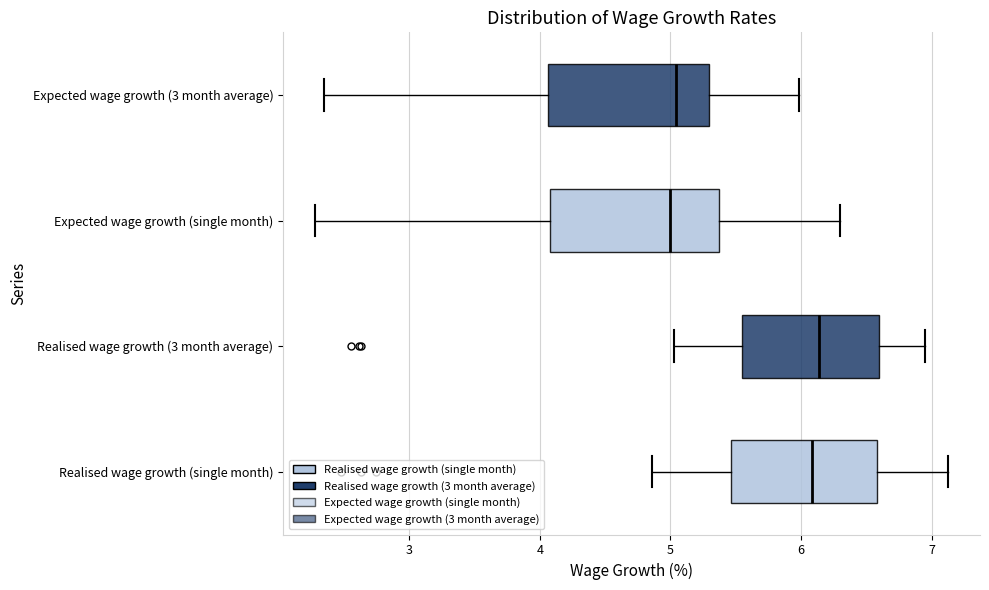

Reading bottom to top, transcribe this box plot: for each box, give where its median line is, the range the box spans, and where its two whiskers end, as read against the x-axis. The values are not printed on the chart, so give them approximately, as read against the axis.

Realised wage growth (single month): median 6.1, box 5.5 to 6.6, whiskers 4.9 to 7.1
Realised wage growth (3 month average): median 6.1, box 5.6 to 6.6, whiskers 5.0 to 7.0
Expected wage growth (single month): median 5.0, box 4.1 to 5.4, whiskers 2.3 to 6.3
Expected wage growth (3 month average): median 5.0, box 4.1 to 5.3, whiskers 2.3 to 6.0